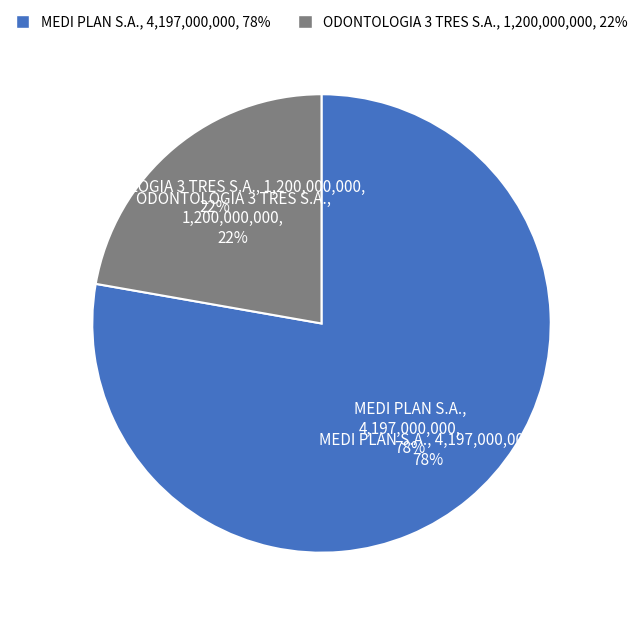

Is there a majority slice in this chart?

Yes